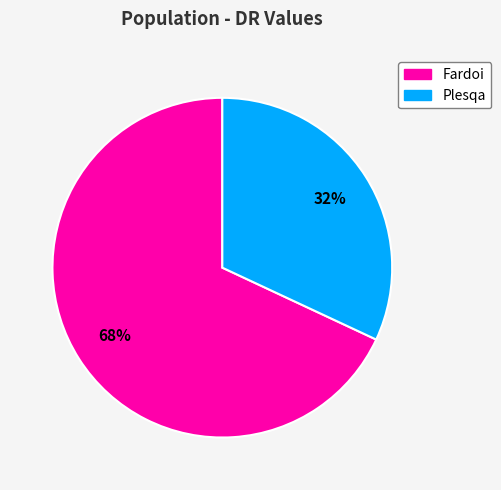

Which slice represents more than half of the pie?

Fardoi